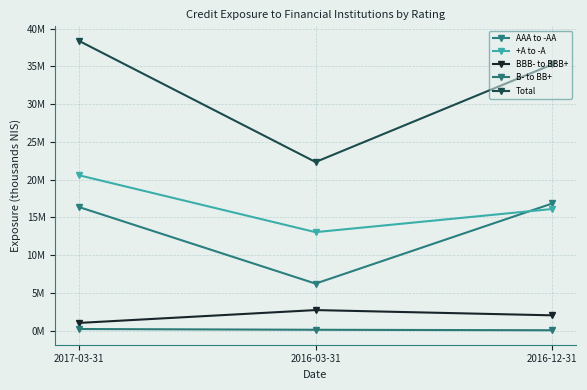

Is the value of B- to BB+ at 2017-03-31 greater than the value of BBB- to BBB+ at 2016-12-31?

No